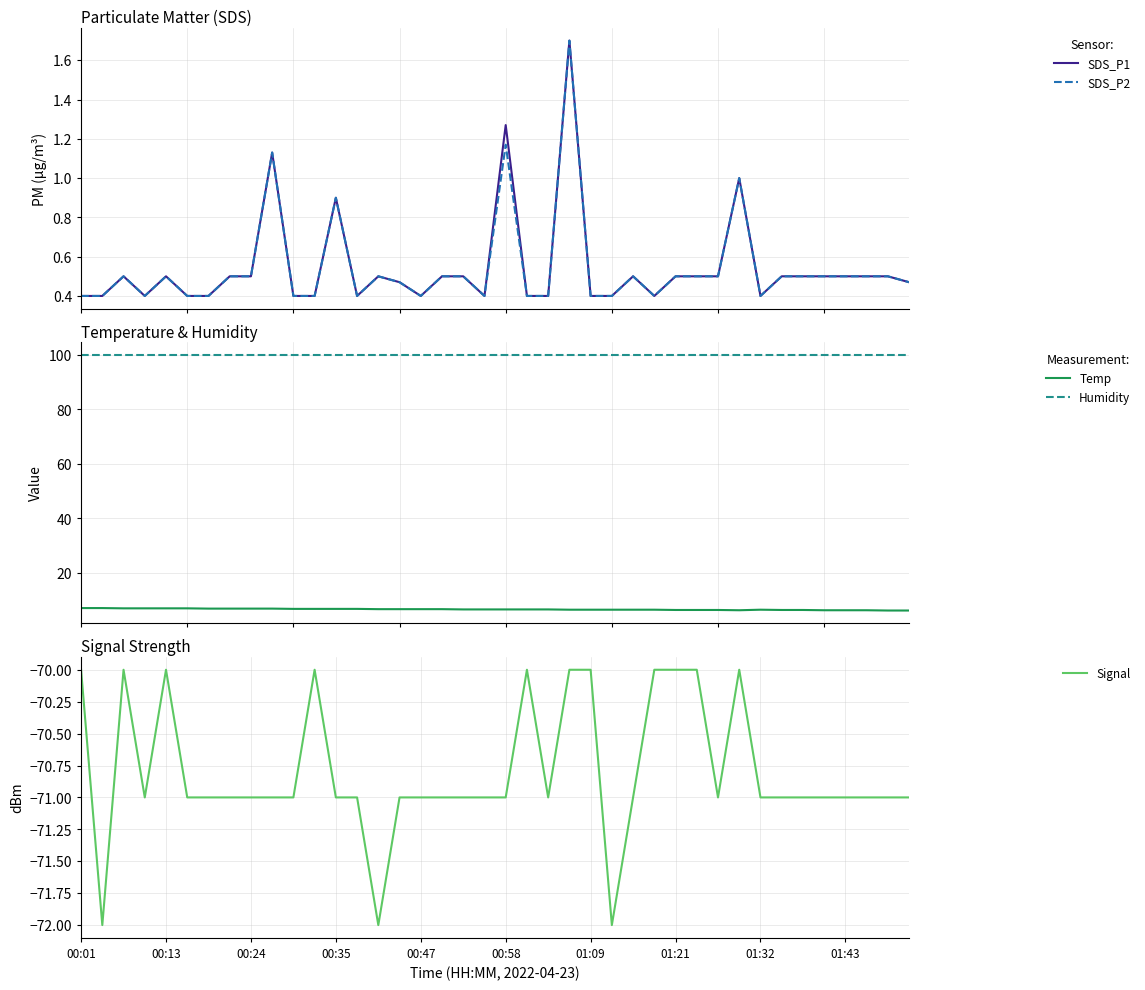

True or false: Humidity and Temp cross at least once.

False